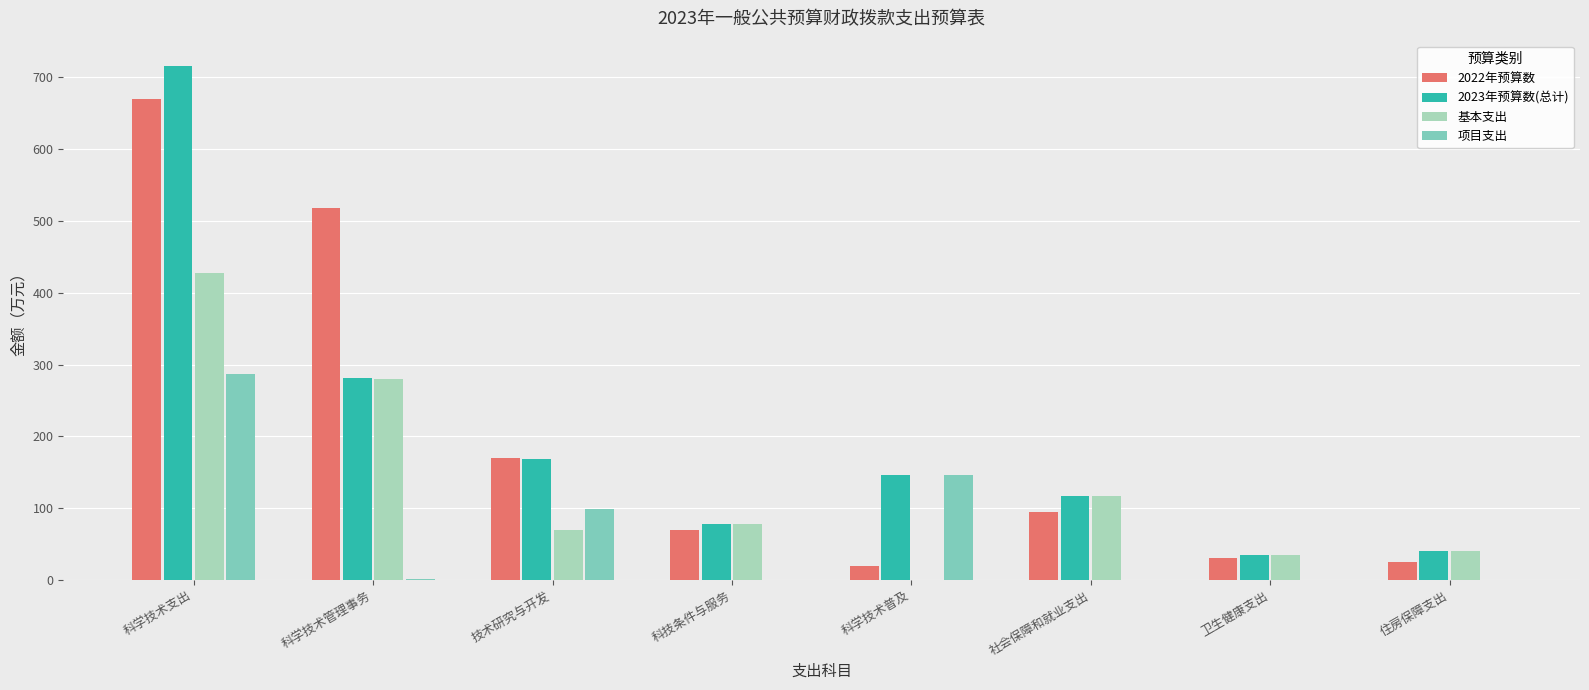

At which category does the chart reach its peak across all series?

科学技术支出